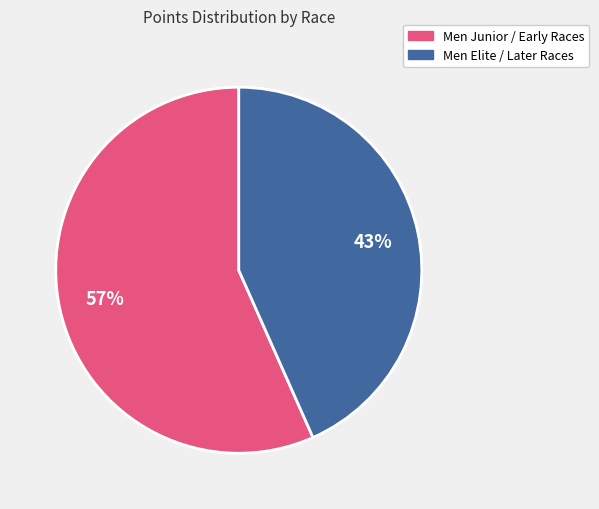

Is there any slice that represents more than half of the pie?

Yes